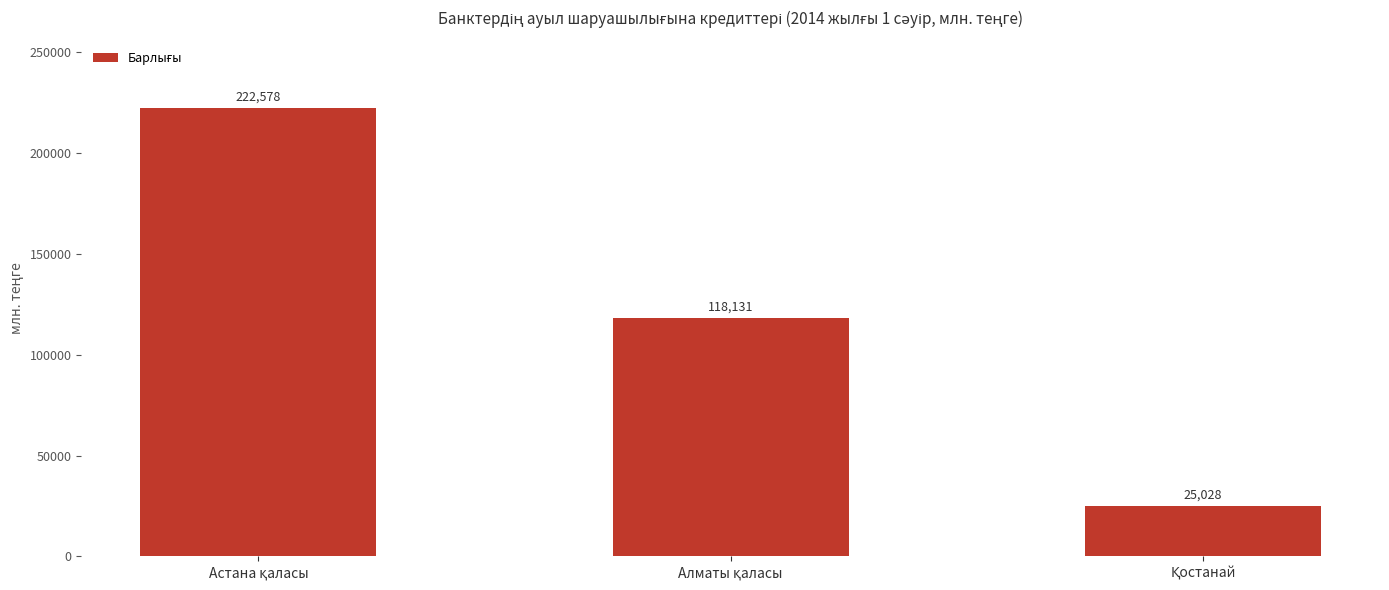

What is the minimum value shown in the chart?

25027.8